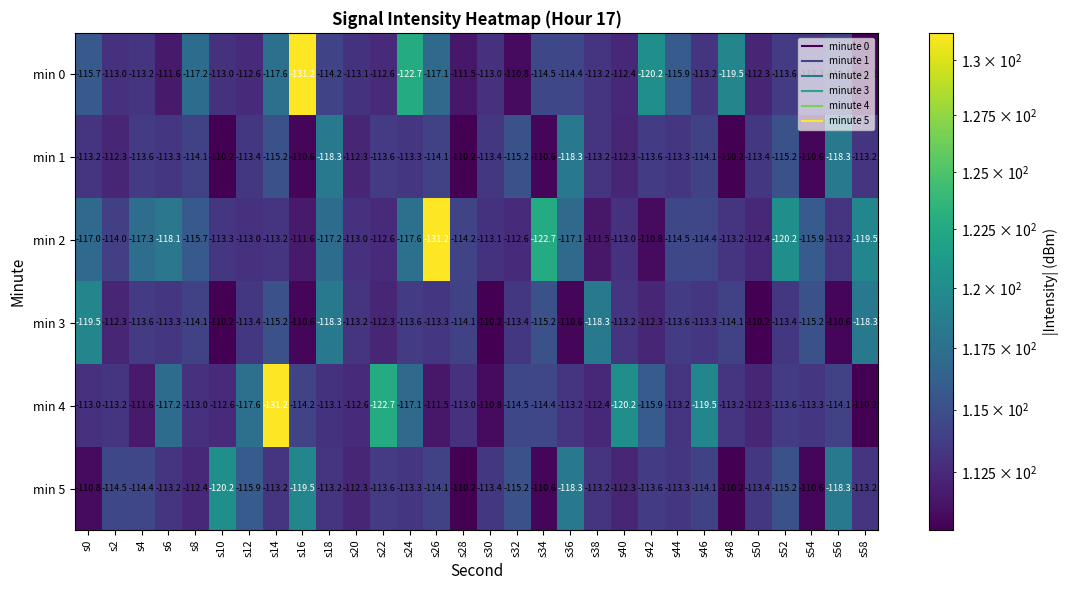

Rank the series at s0 from highest to lowest value.

min 5, min 4, min 1, min 0, min 2, min 3